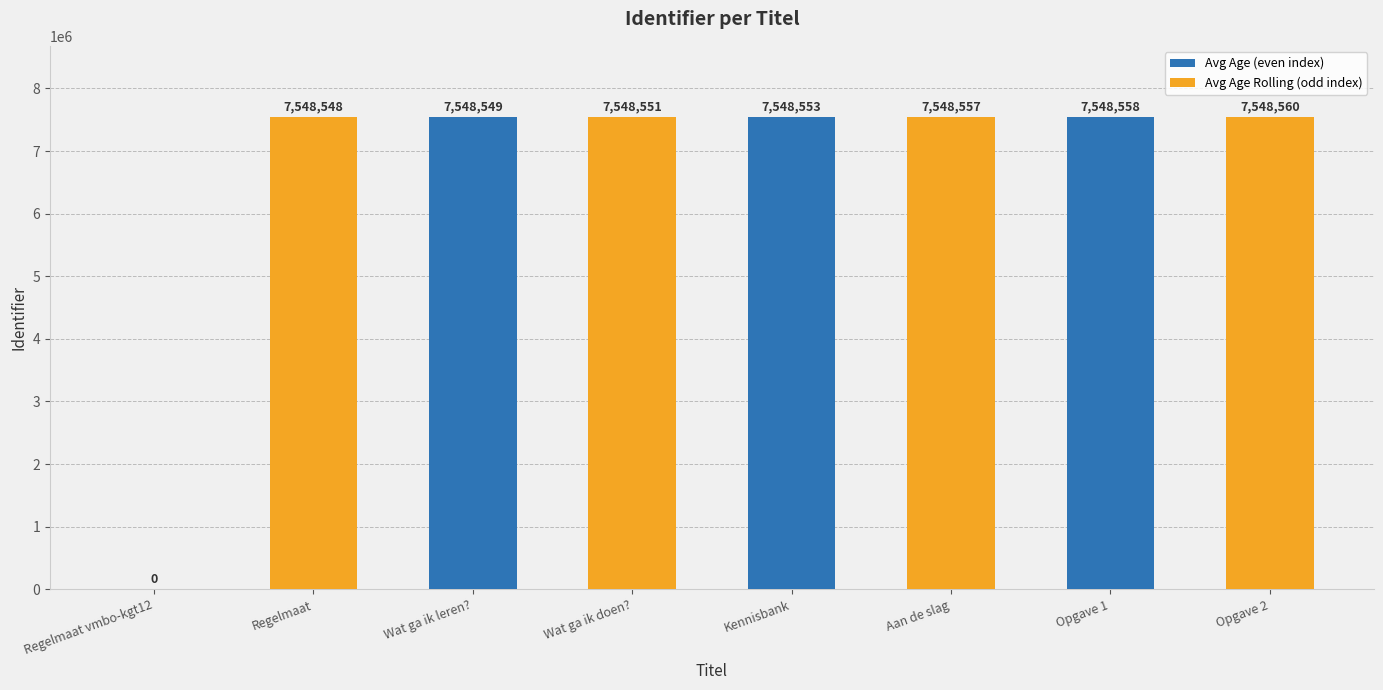

What is the sum of all values?

52839876